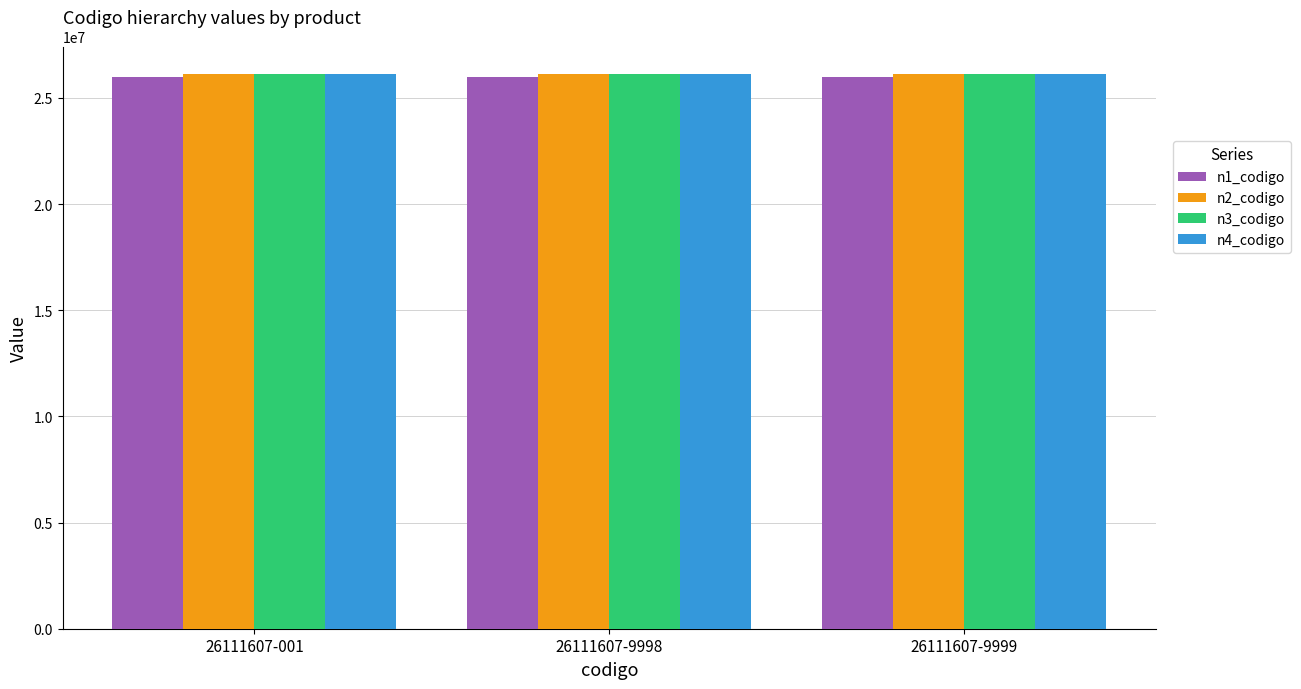

What is the greatest value displayed?

26111607